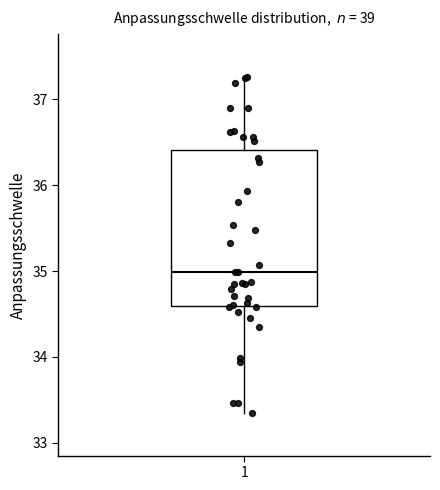

Transcribe this box plot: give where the median line is, the range the box spans, and where the two whiskers end, as read against the y-axis. The values are not printed on the chart, so give them approximately, as read against the axis.

median 35.0, box 34.6 to 36.4, whiskers 33.4 to 37.3